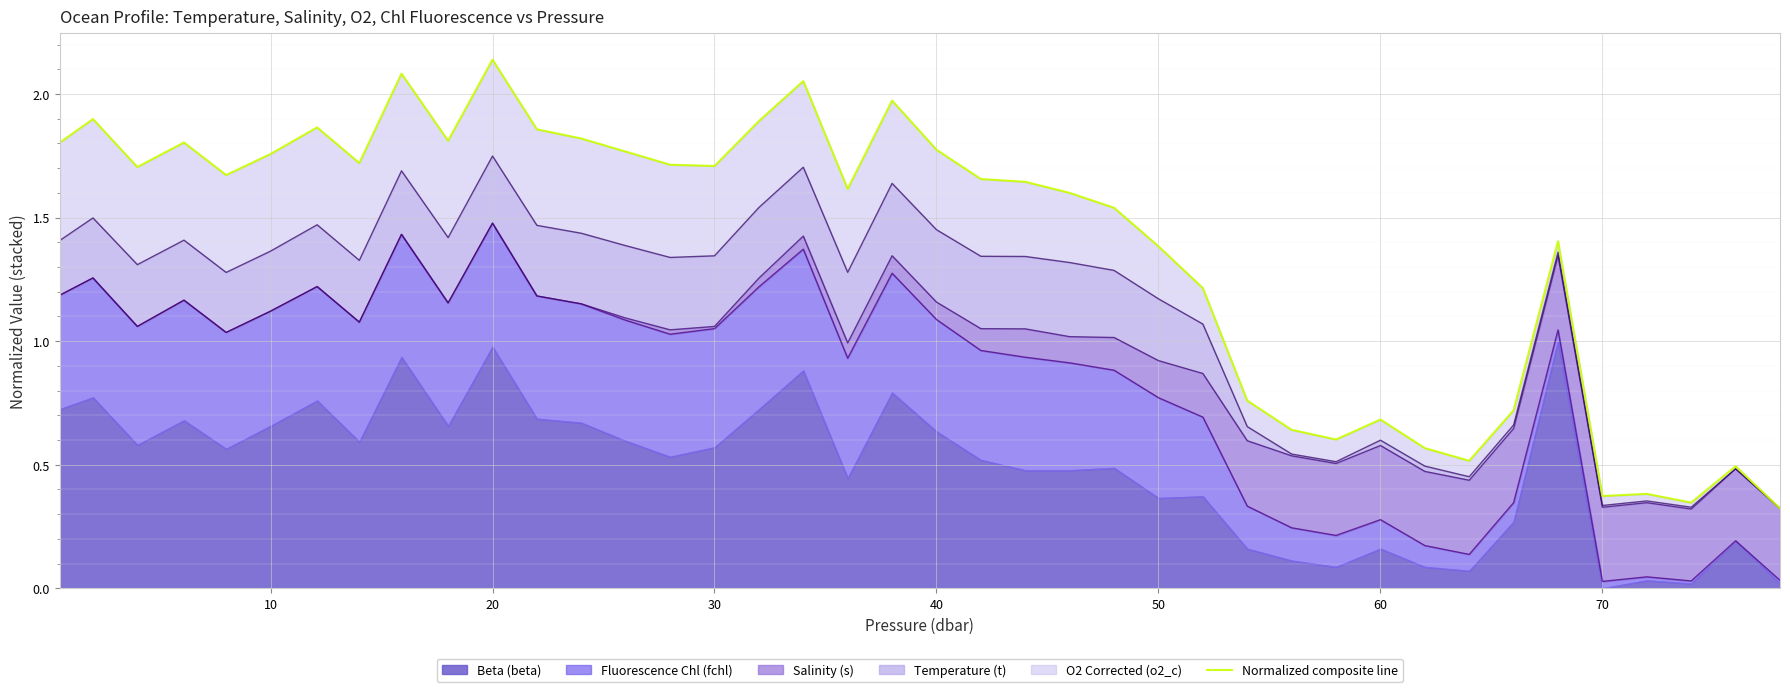

What is the value of the 34th point from the left?

0.7